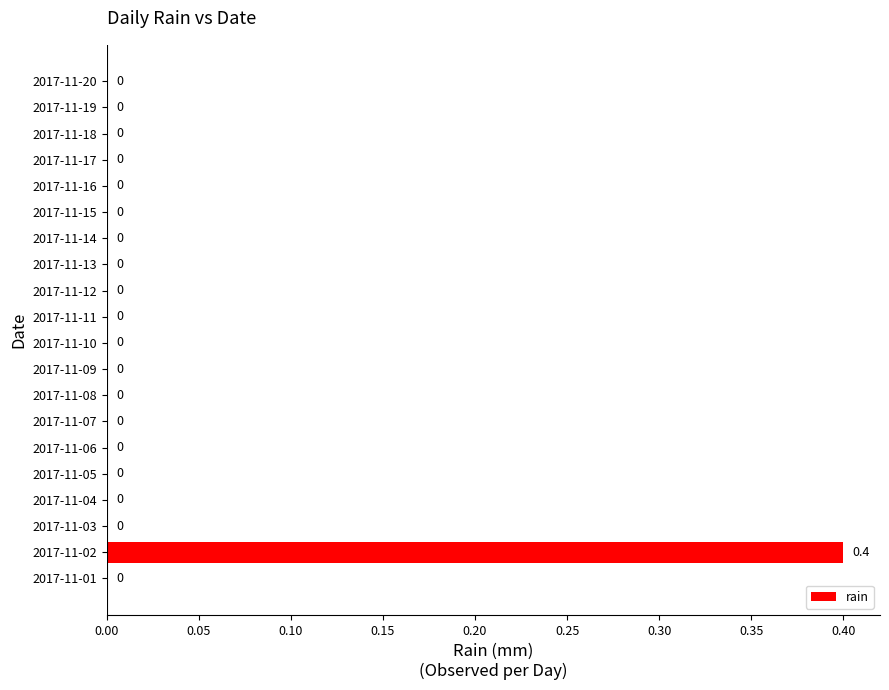

Is it true that the value at 2017-11-15 is 0.0?

True